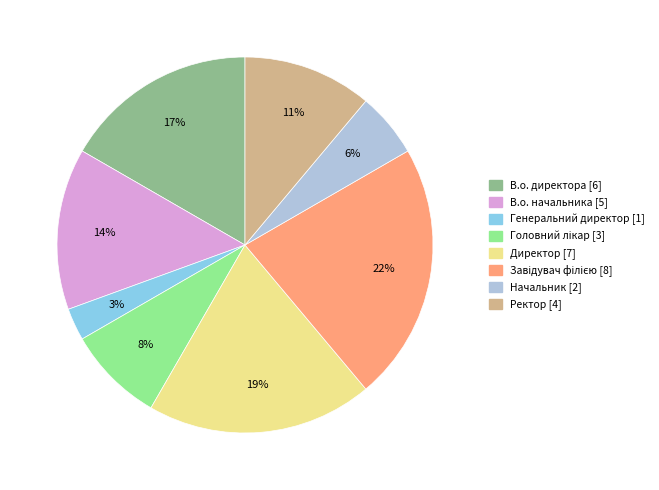

Is it true that В.о. начальника is 14% of the pie?

True